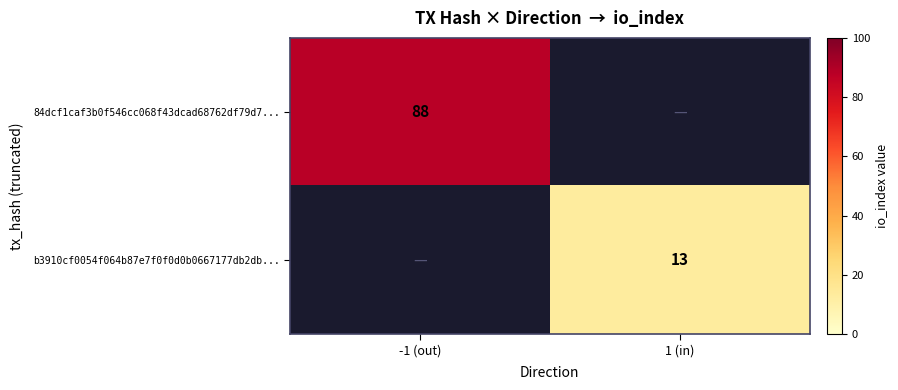

Is it true that b3910cf0054f064b87e7f0f0d0b0667177db2db... equals 20 at 1 (in)?

False